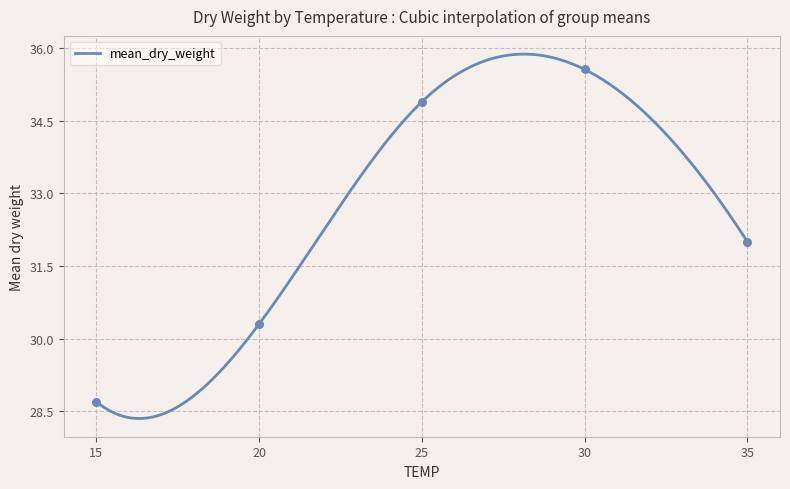

Between 35 and 25, which is larger?

25